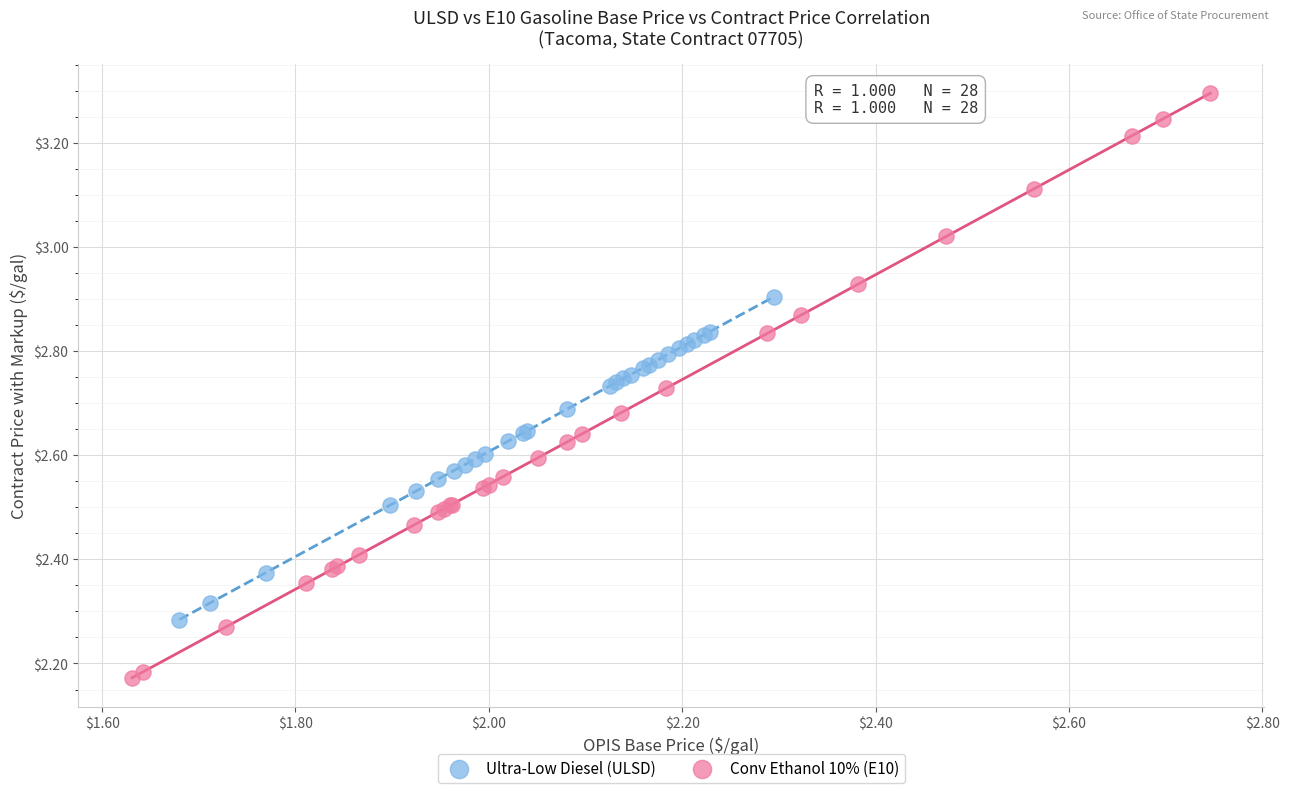

Which series reaches the minimum Y coordinate?

Conv Ethanol 10% (E10)